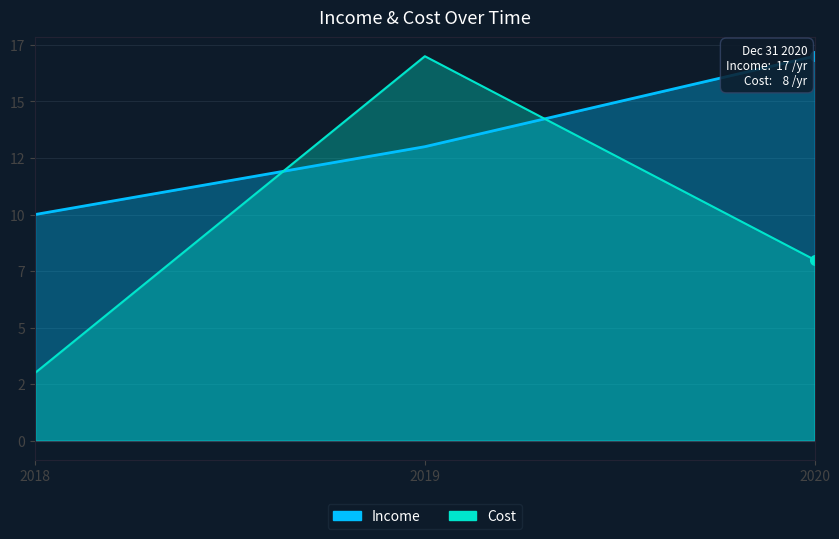

List the series in order of their overall mean, highest first.

Income, Cost